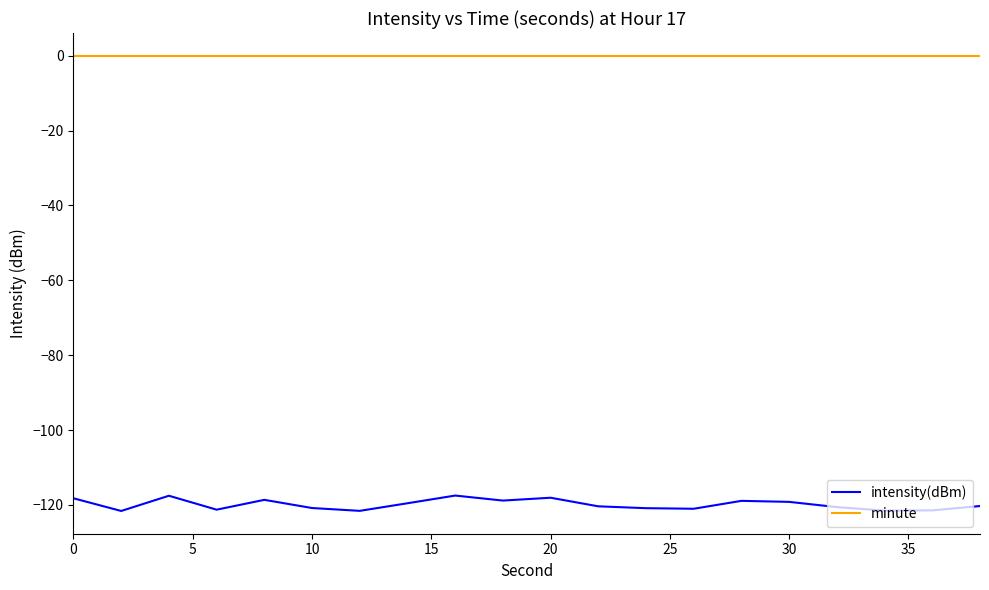

Which series has the largest range (max minus min)?

intensity(dBm)